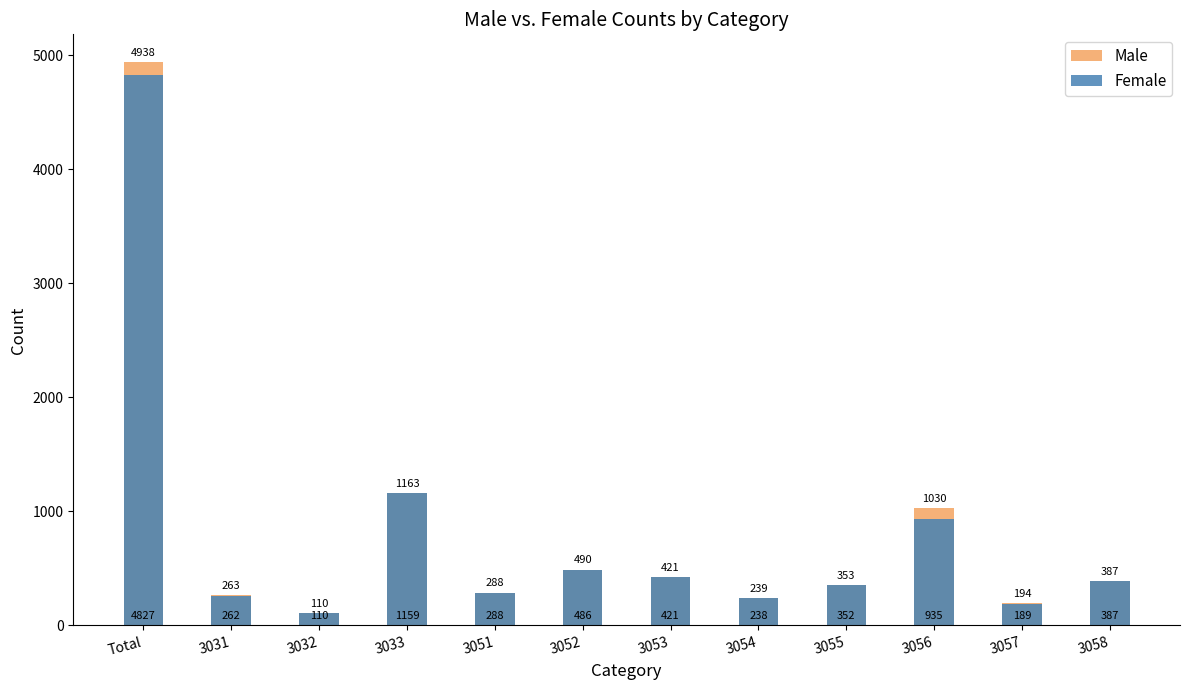

What is the value of the Male bar at the 2nd from the left?

263